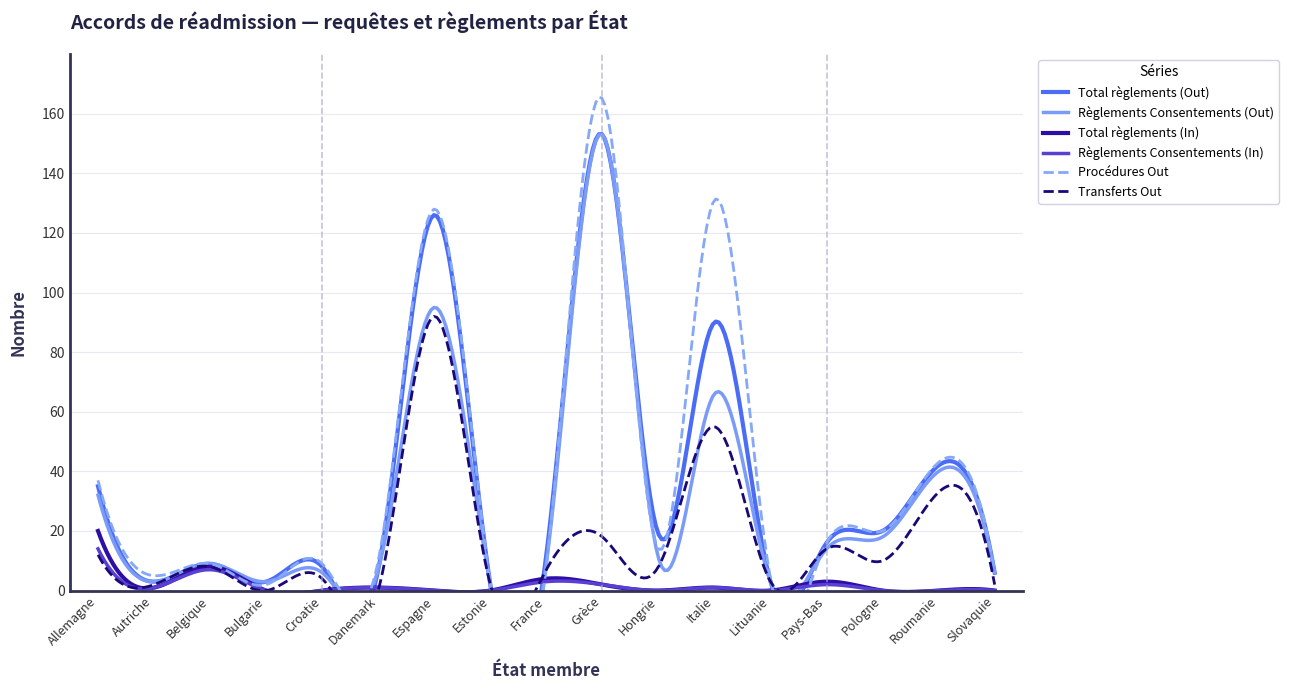

What is the sum of the Total règlements (Out) values at Autriche and Allemagne?

38